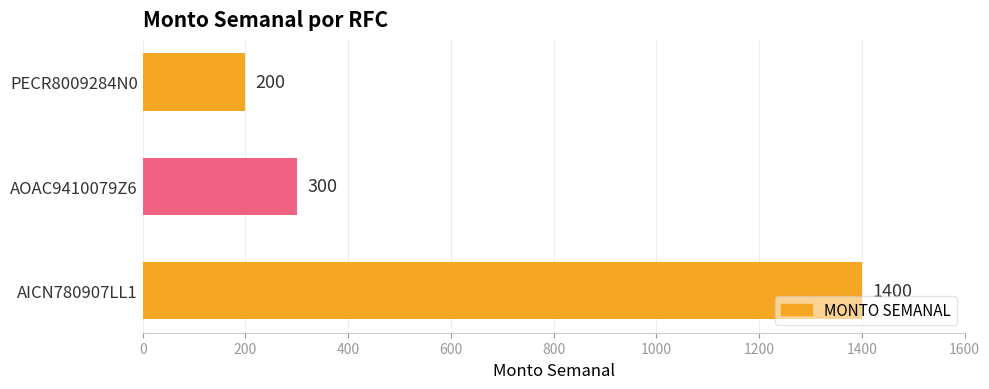

What is the change in value from AICN780907LL1 to PECR8009284N0?

-1200